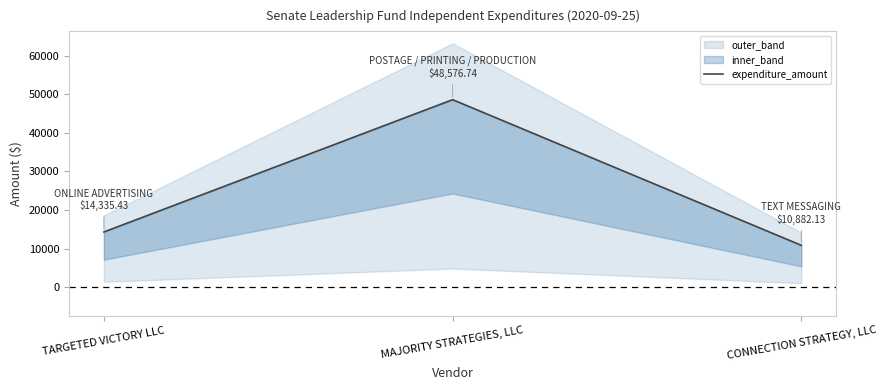

Reading left to right, list all the values displayed in this chart.

14335.4	48576.7	10882.1